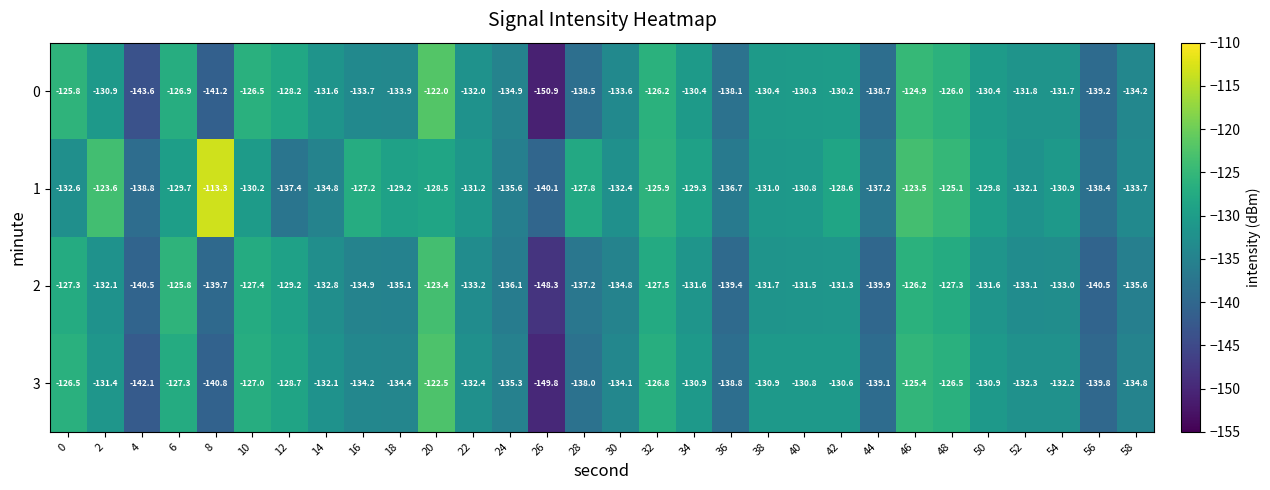

At 16, list the series in order from largest to smallest.

1, 0, 3, 2